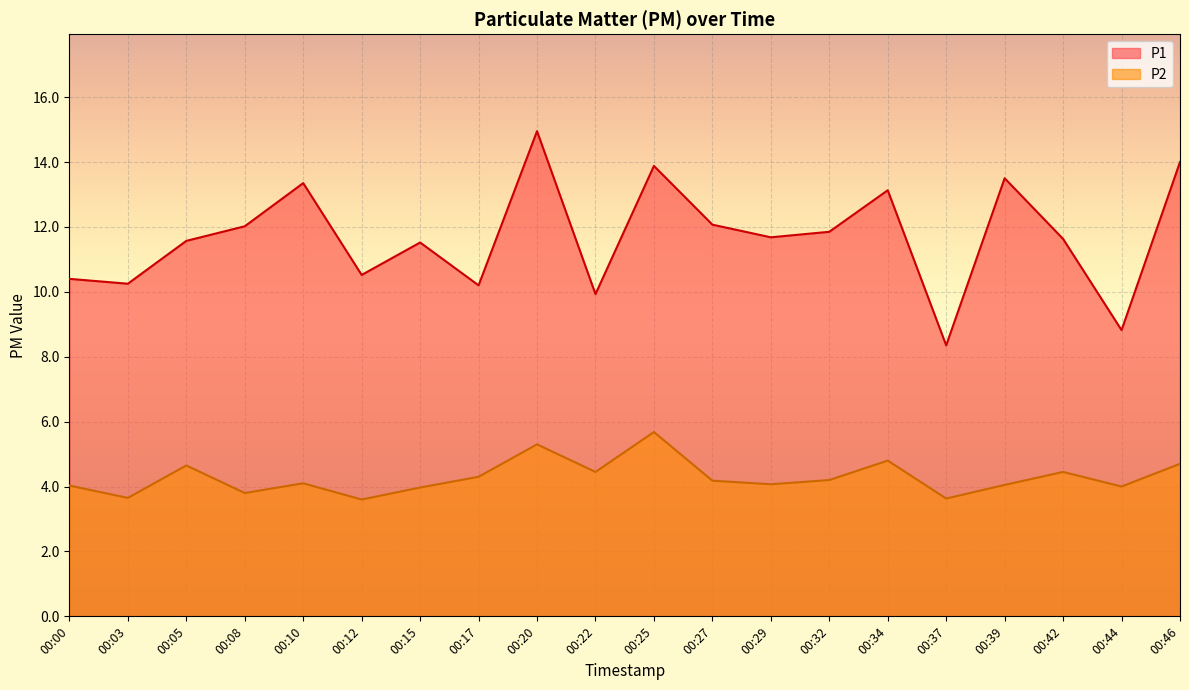

What is the approximate value of P2 at 00:25?

5.7